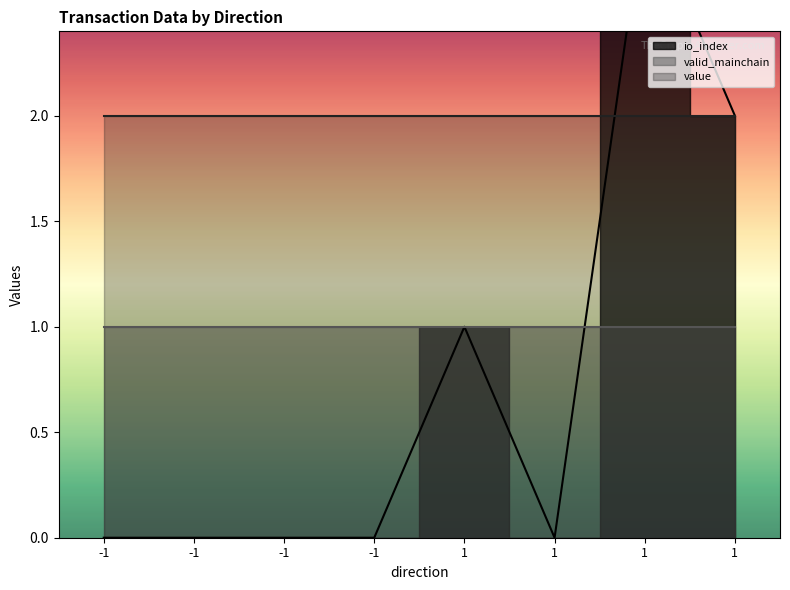

True or false: valid_mainchain and value intersect in this chart.

False